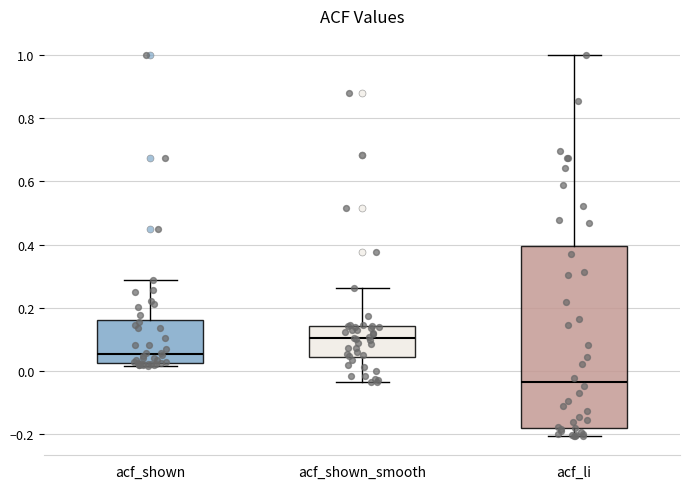

Where does the upper whisker of the box for acf_li end on the y-axis? The values are not printed on the chart, so give them approximately, as read against the axis.

1.00